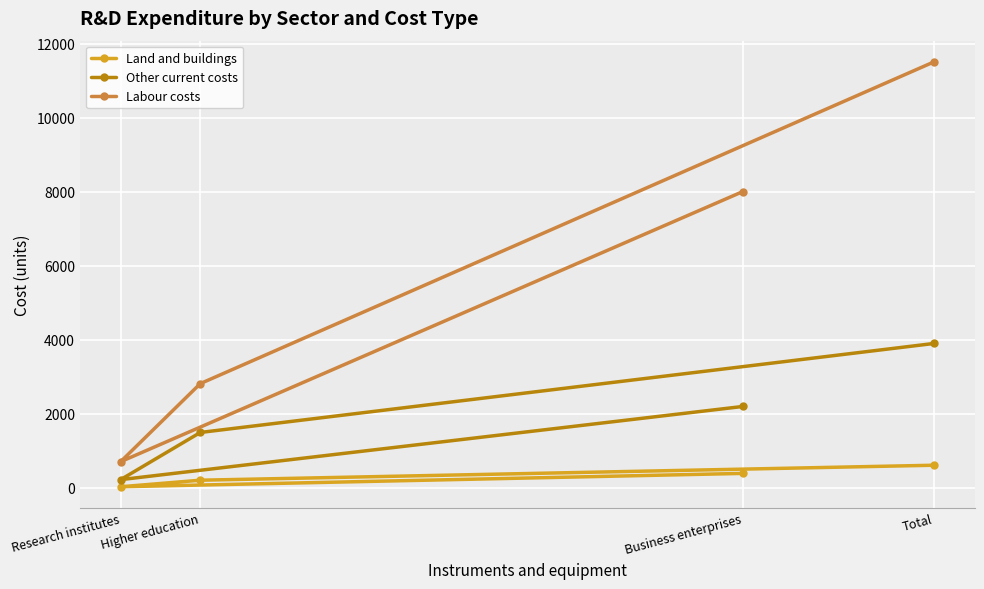

How many data points in Labour costs are above 7999?

1